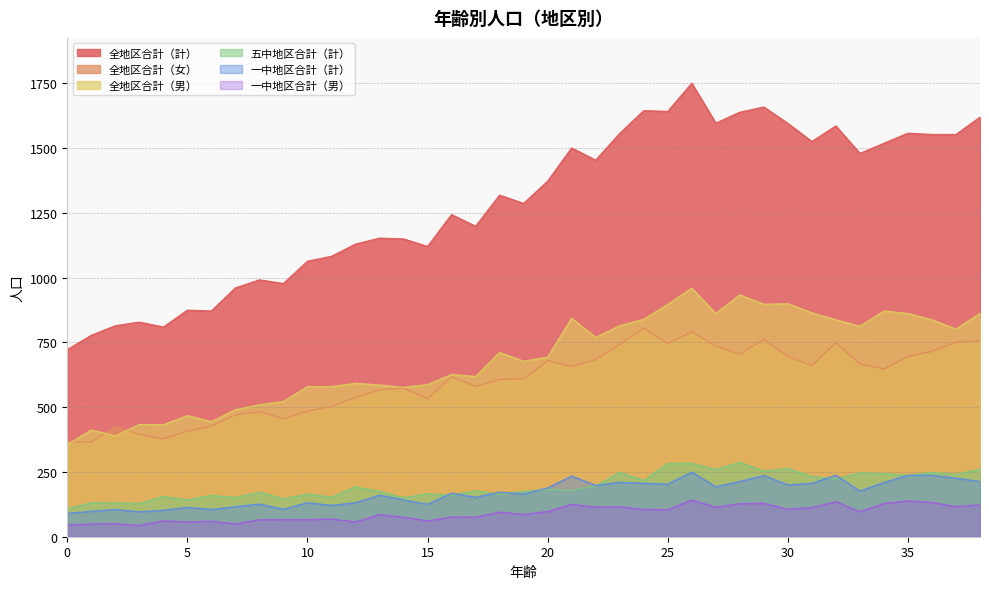

What is the lowest value of the 全地区合計（計） series?

722